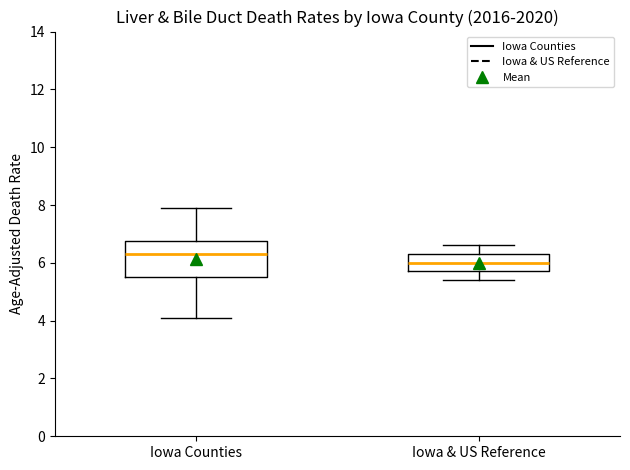

Reading left to right, read every box against the y-axis: the position of its median line, the range the box covers, and the ends of its whiskers. The values are not printed on the chart, so give them approximately, as read against the axis.

Iowa Counties: median 6.4, box 5.6 to 6.8, whiskers 4.2 to 8.0
Iowa & US Reference: median 6.0, box 5.8 to 6.4, whiskers 5.4 to 6.6